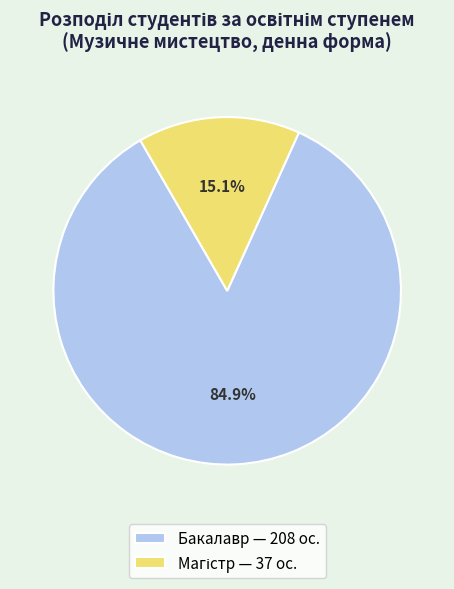

Is there any slice that represents more than half of the pie?

Yes